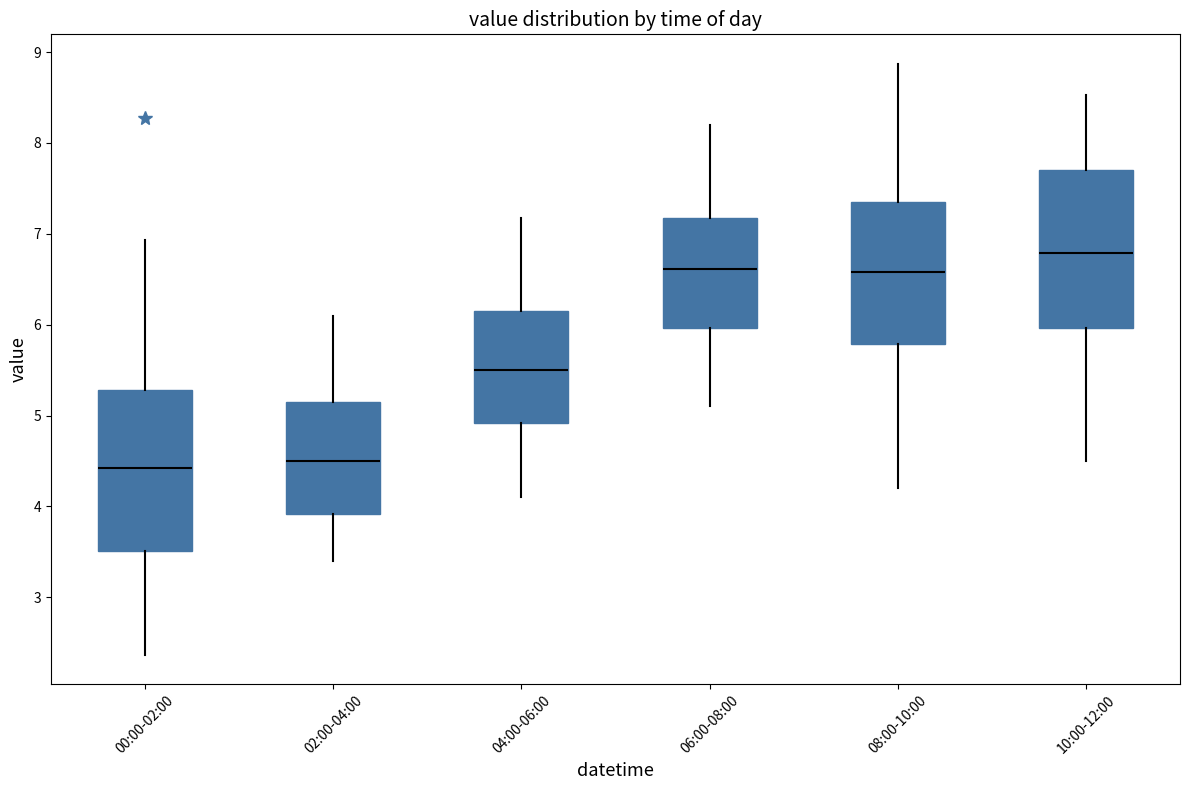

Which box's median line is the highest?

10:00-12:00